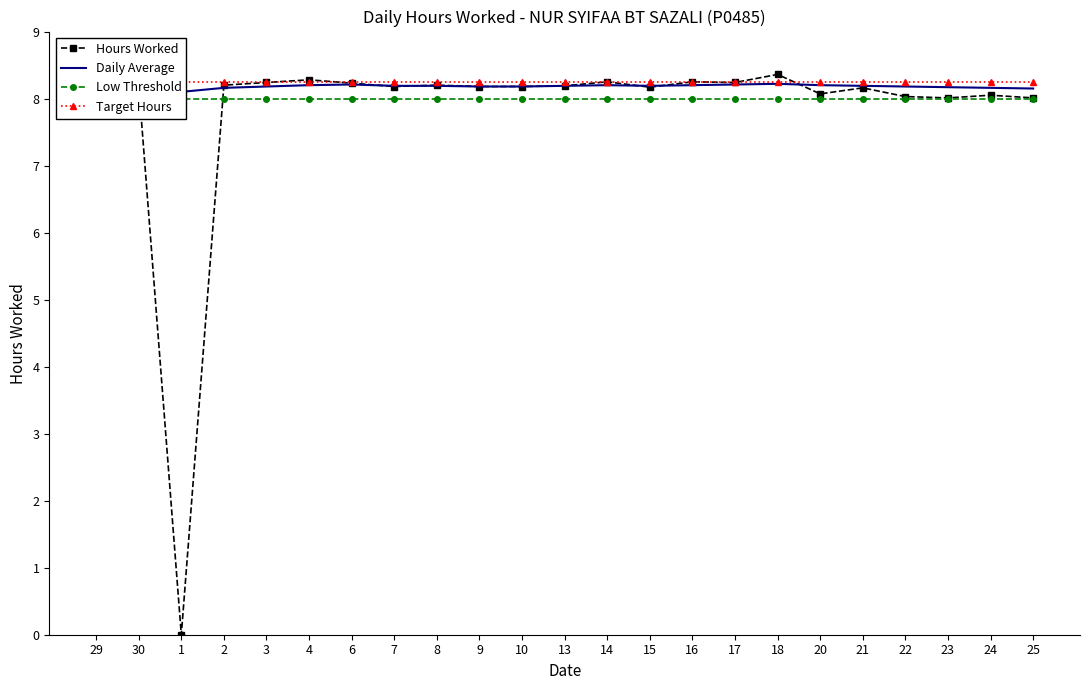

True or false: Daily Average and Low Threshold cross at least once.

False